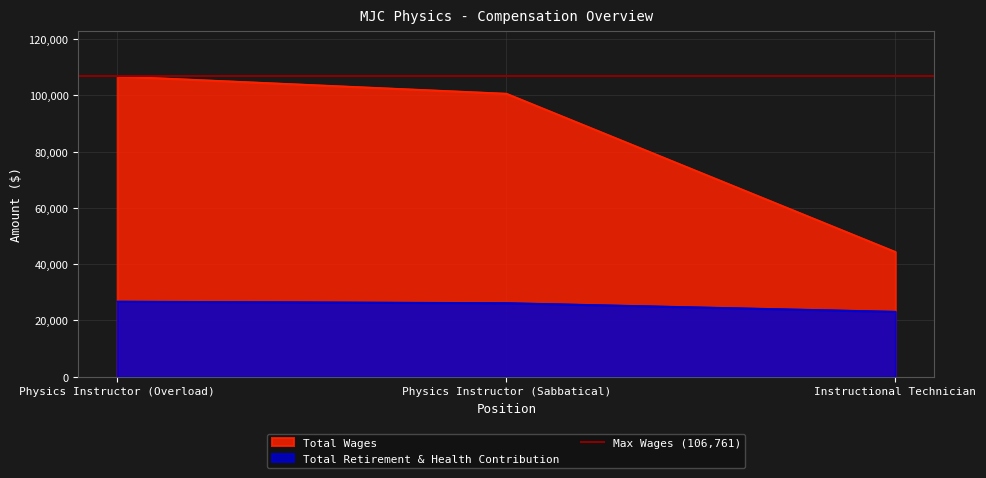

The value of Total Wages at Physics Instructor (Sabbatical) is 100620. True or false?

True